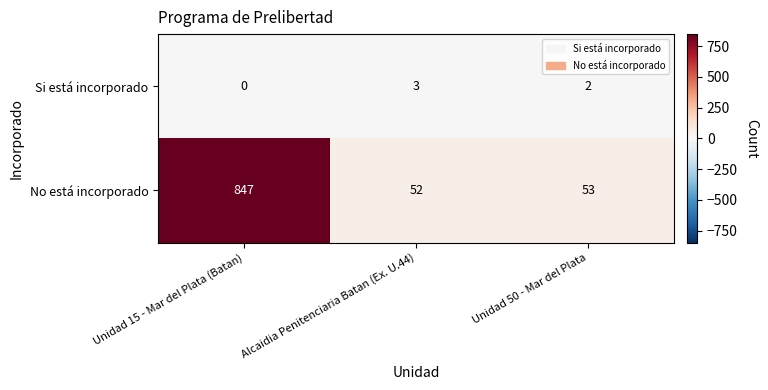

At which category is the sum across all series the highest?

Unidad 15 - Mar del Plata (Batan)